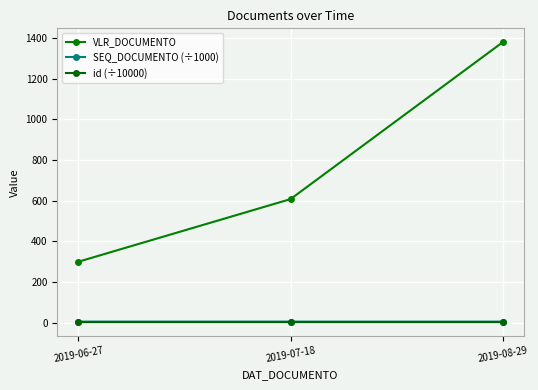

What is the total value across all series at 2019-08-29?

1386.6